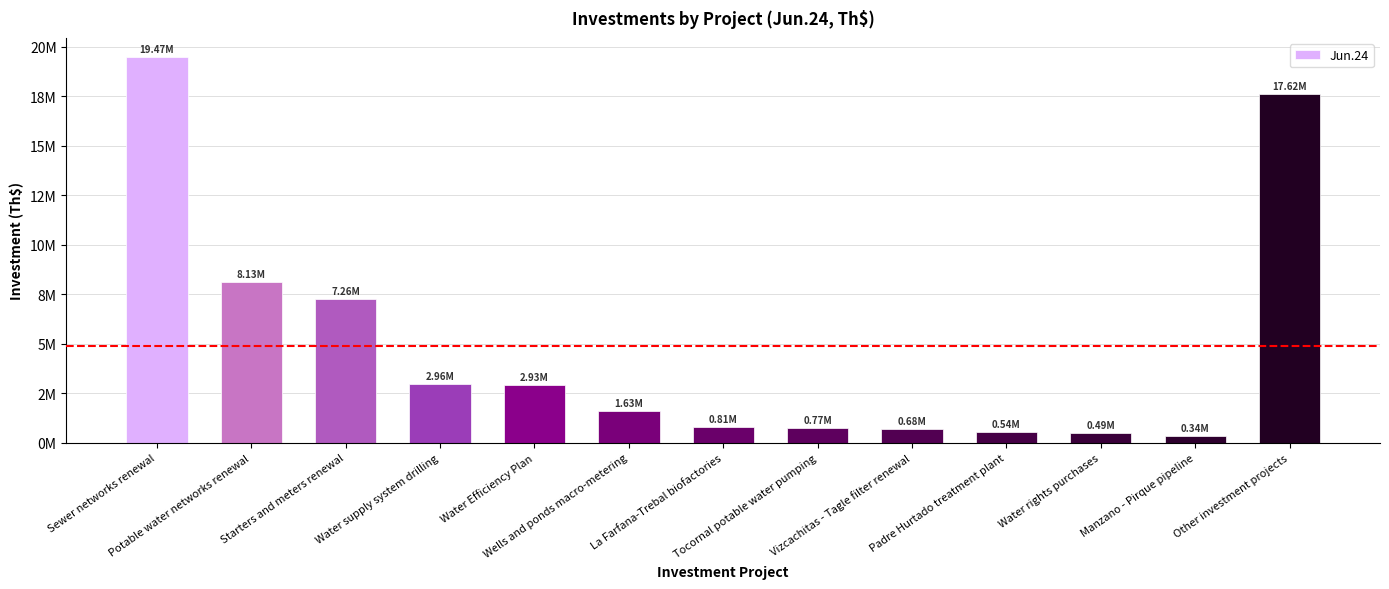

List the labels in order of value, smallest first.

Manzano - Pirque pipeline, Water rights purchases, Padre Hurtado treatment plant, Vizcachitas - Tagle filter renewal, Tocornal potable water pumping, La Farfana-Trebal biofactories, Wells and ponds macro-metering, Water Efficiency Plan, Water supply system drilling, Starters and meters renewal, Potable water networks renewal, Other investment projects, Sewer networks renewal